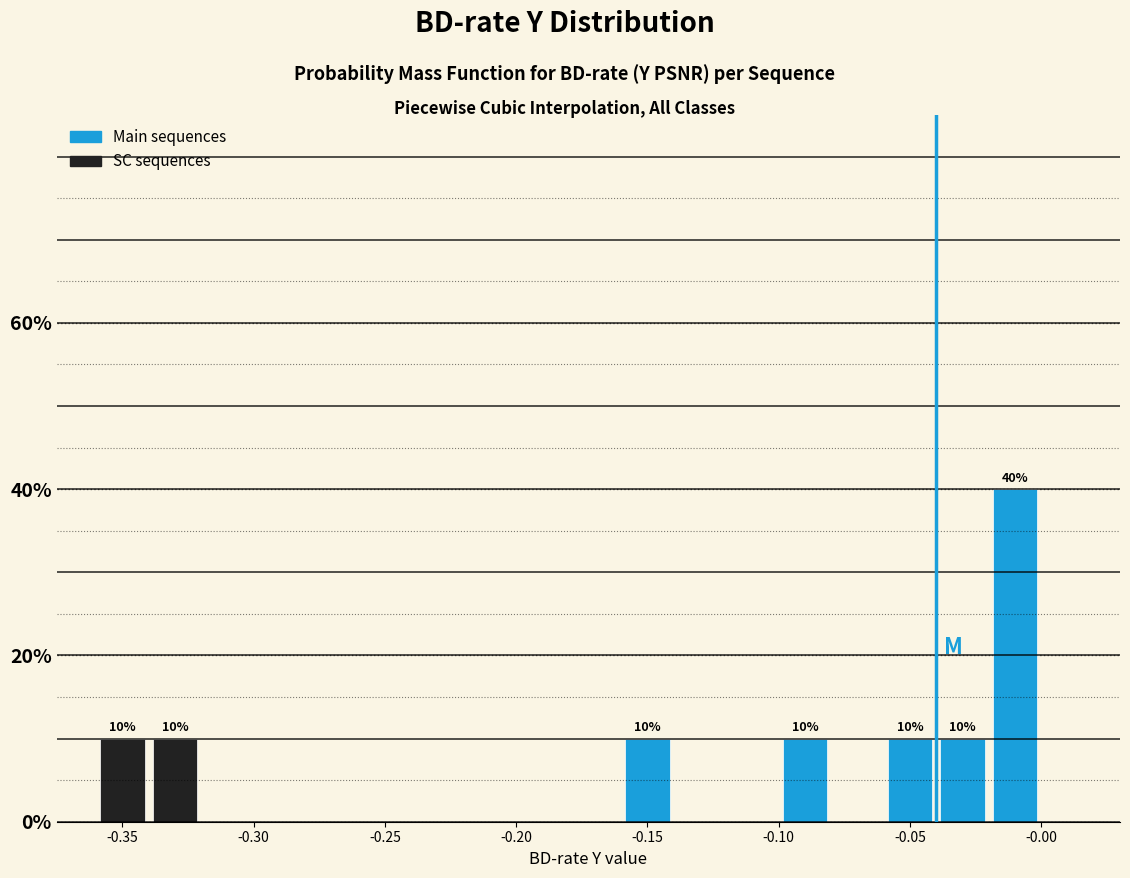

Which range on the x-axis has the tallest bar?

-0.02 to 0.00